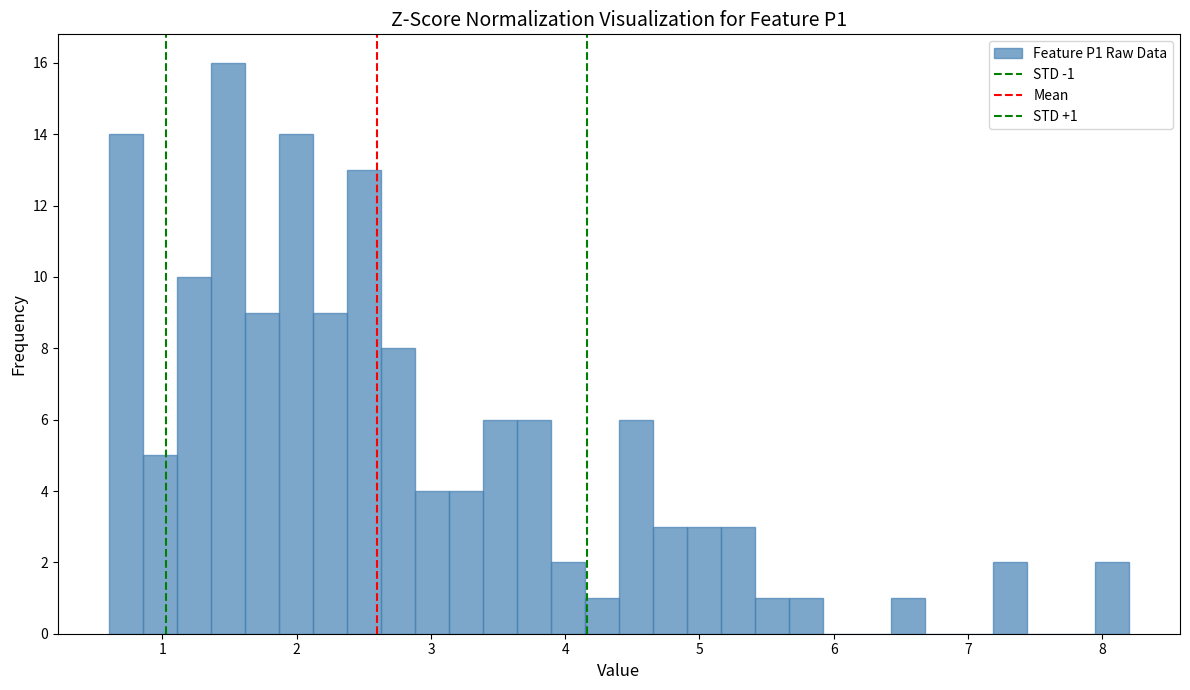

Read against the x-axis, roughly where is the centre of the tallest bar?

1.5